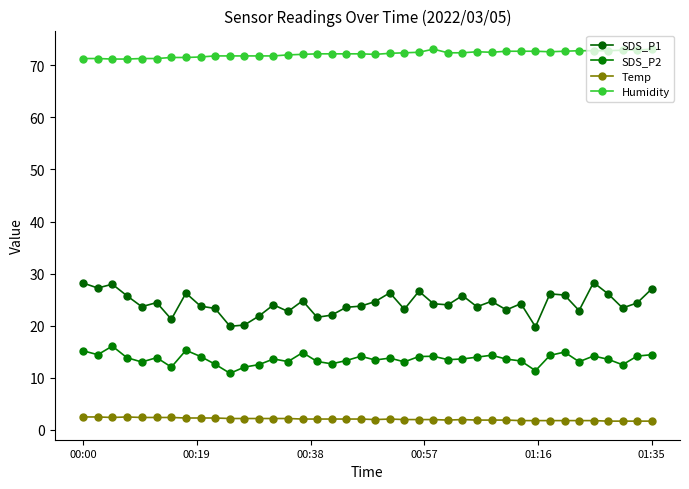

True or false: SDS_P2 and Humidity cross at least once.

False